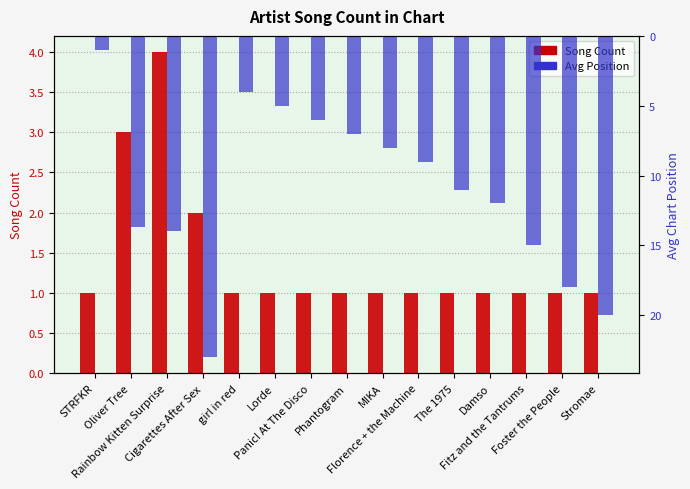

Where is Song Count nearest to the value 2?

Cigarettes After Sex